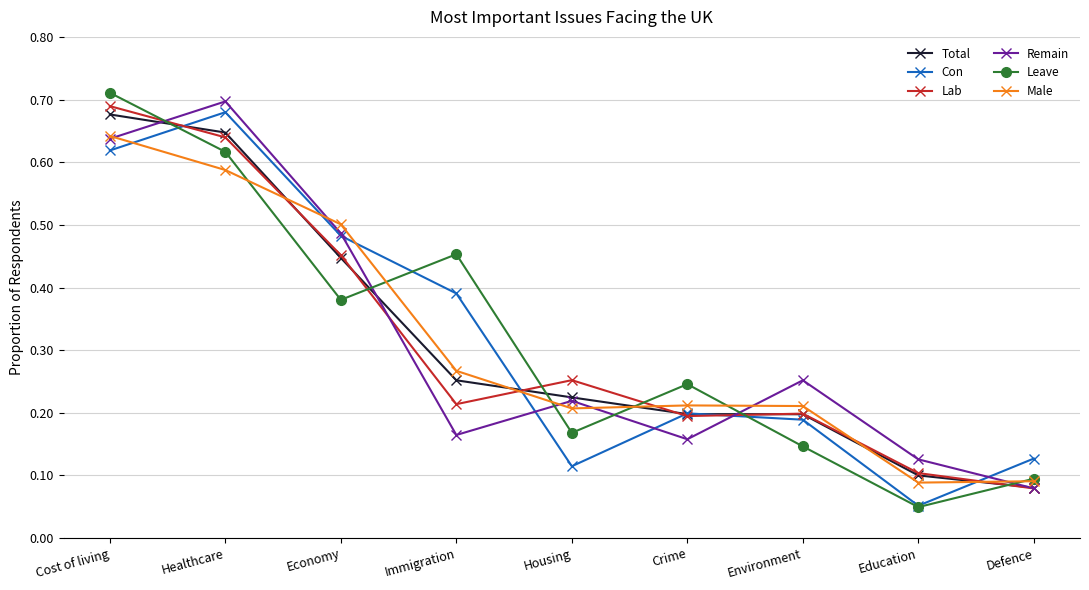

At Healthcare, list the series in order from smallest to largest.

Male, Leave, Lab, Total, Con, Remain